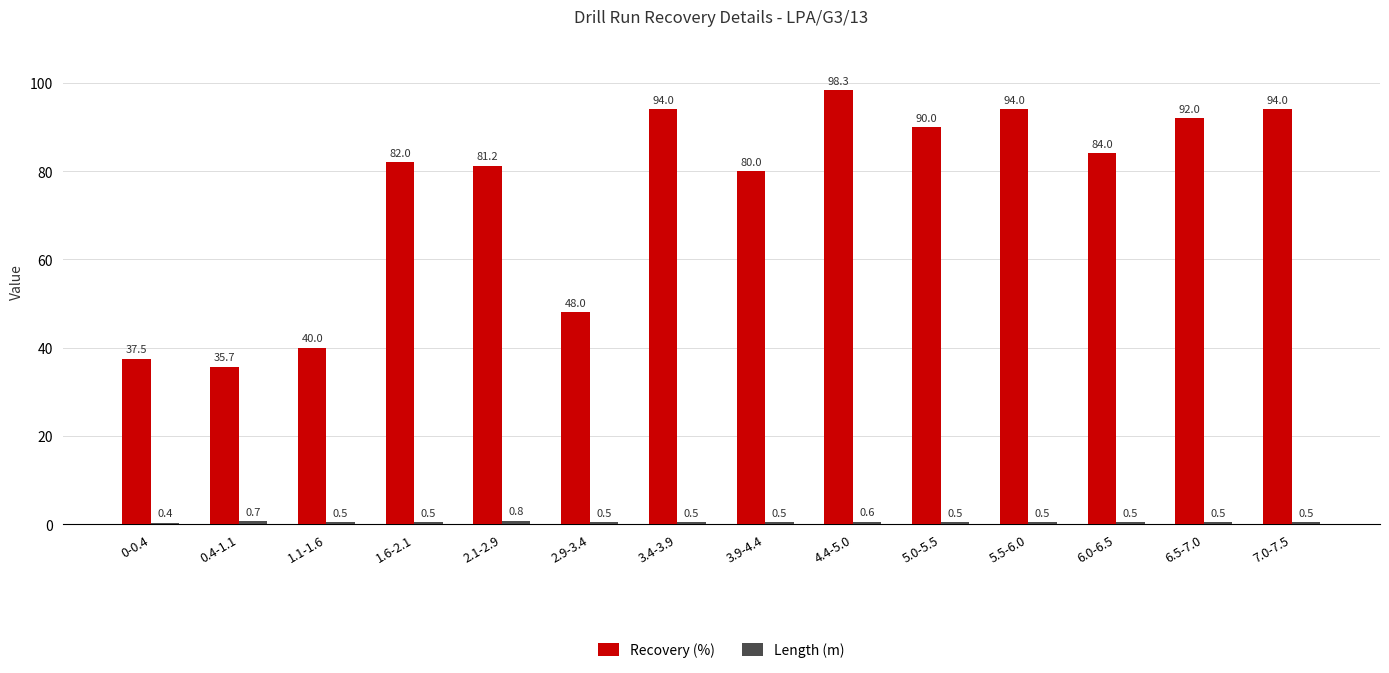

Between 0-0.4 and 5.0-5.5, which series saw the biggest shift?

Recovery (%)